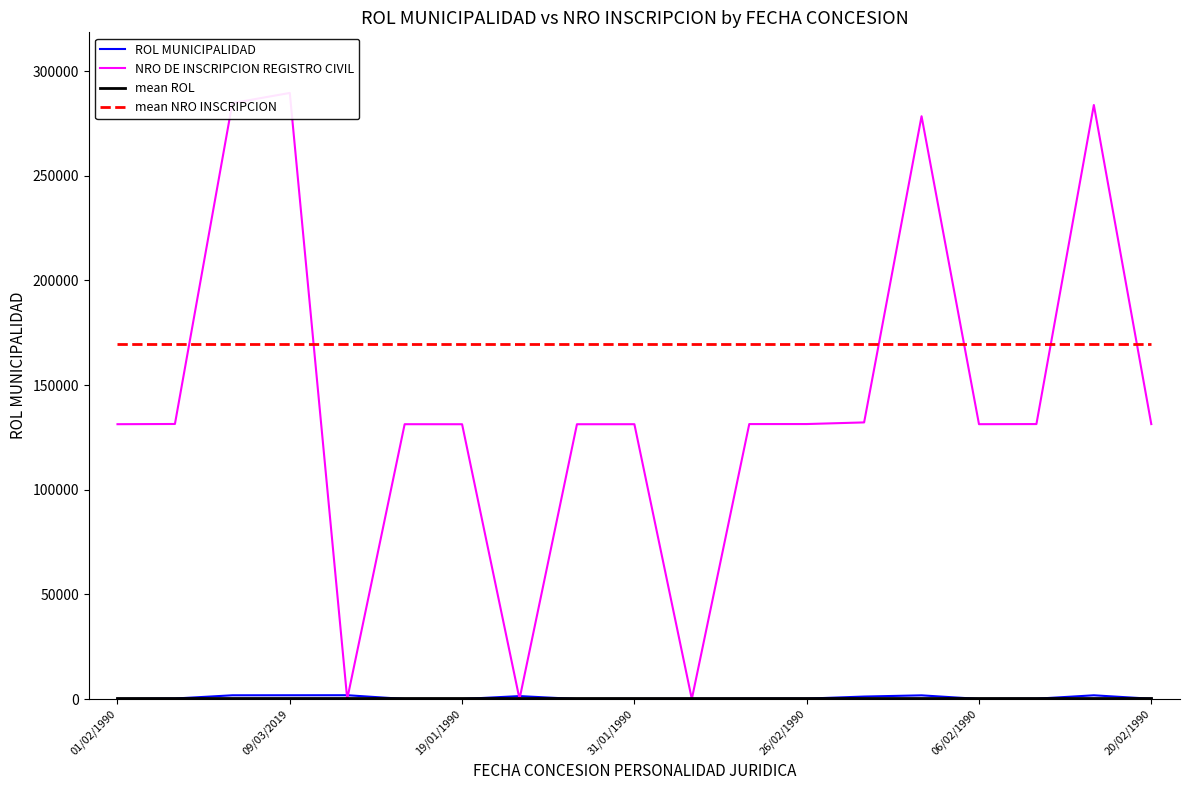

Reading left to right, extract all data points from this chart.

ROL MUNICIPALIDAD: 37.0	241.0	1780.0	1794.0	1813.0	33.0	5.0	1399.0	6.0	32.0	54.0	150.0	191.0	1179.0	1749.0	51.0	156.0	1774.0	125.0
NRO DE INSCRIPCION REGISTRO CIVIL: 131300.0	131403.0	284695.0	289562.0	0.0	131298.0	131283.0	0.0	131284.0	131297.0	0.0	131360.0	131373.0	132154.0	278439.0	131307.0	131363.0	283809.0	131349.0
mean ROL: 661.5	661.5	661.5	661.5	661.5	661.5	661.5	661.5	661.5	661.5	661.5	661.5	661.5	661.5	661.5	661.5	661.5	661.5	661.5
mean NRO INSCRIPCION: 169579.8	169579.8	169579.8	169579.8	169579.8	169579.8	169579.8	169579.8	169579.8	169579.8	169579.8	169579.8	169579.8	169579.8	169579.8	169579.8	169579.8	169579.8	169579.8